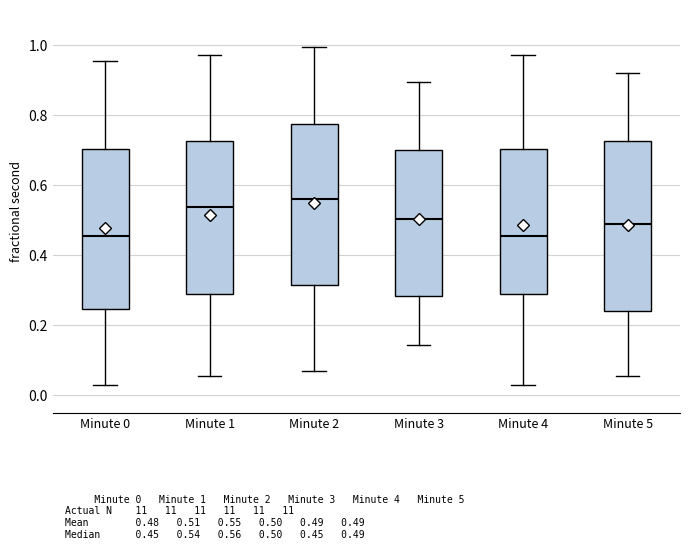

Where does the median line of the box for Minute 5 sit on the y-axis? The values are not printed on the chart, so give them approximately, as read against the axis.

0.48